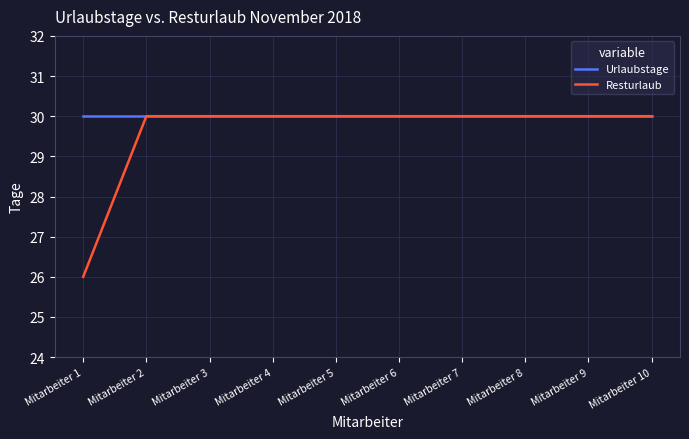

At which label does Resturlaub reach its minimum?

Mitarbeiter 1